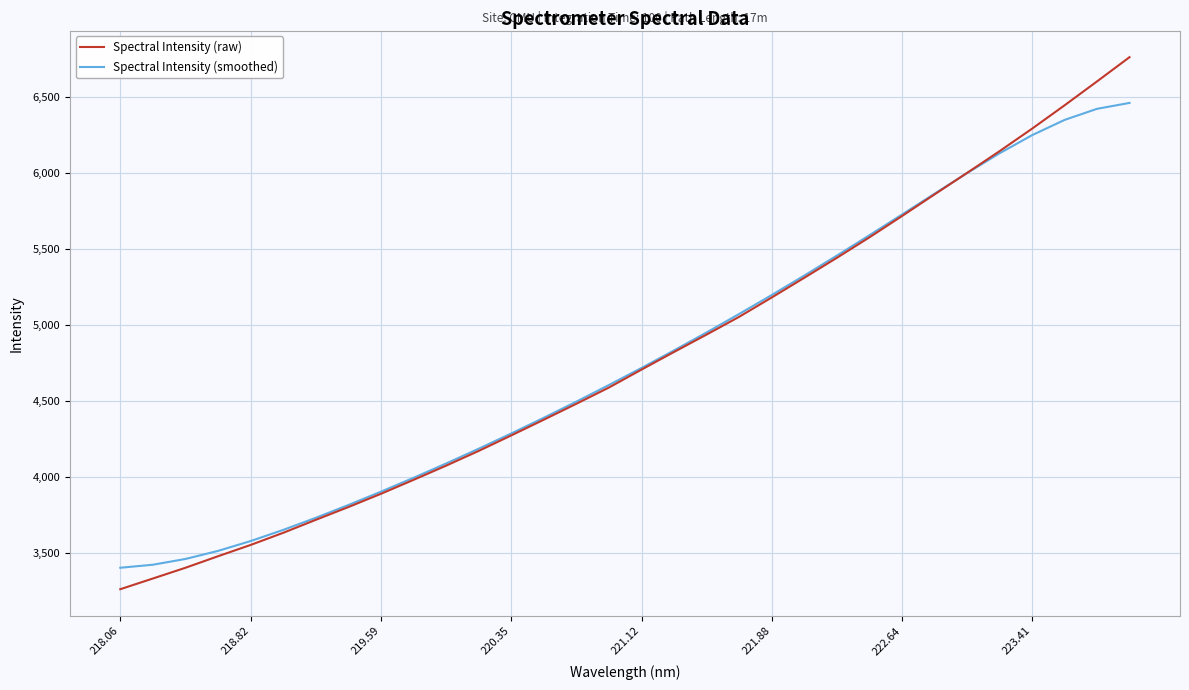

Which series has the largest range (max minus min)?

Spectral Intensity (raw)